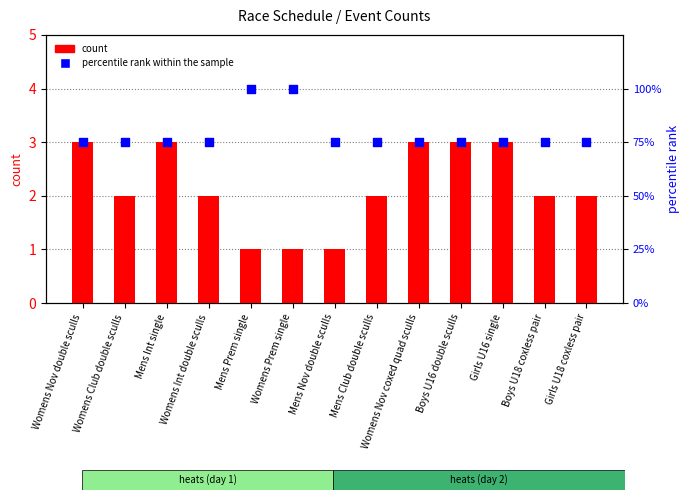

What are all the series names shown in the legend?

count, percentile rank within the sample